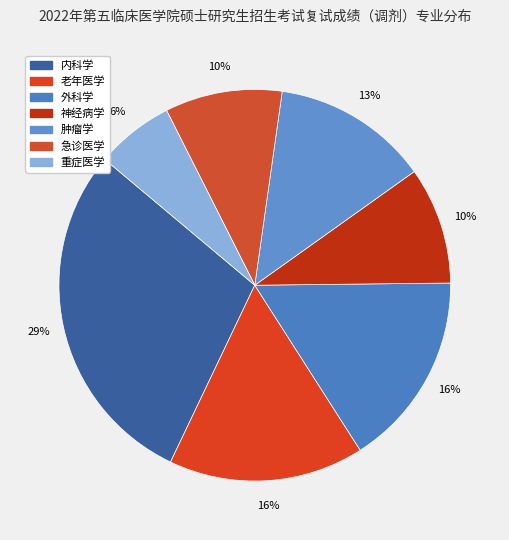

What is the smallest slice in the pie chart?

重症医学